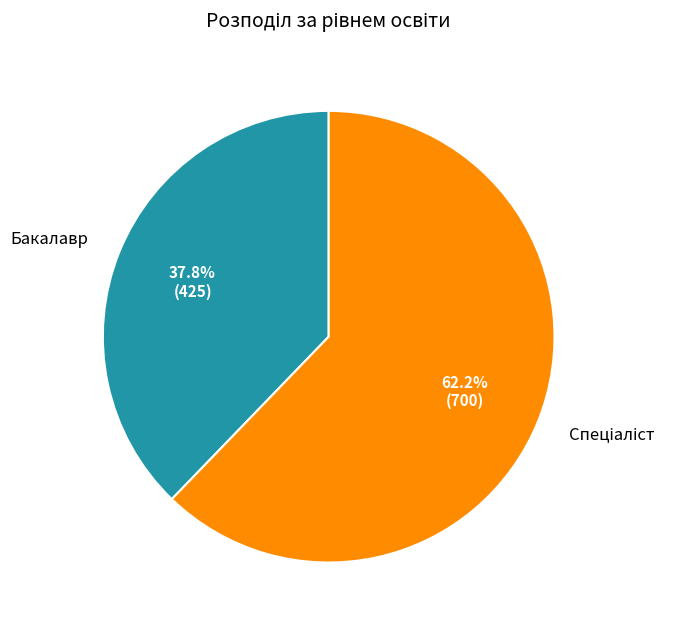

What percentage is NOT represented by Бакалавр?

62.2%